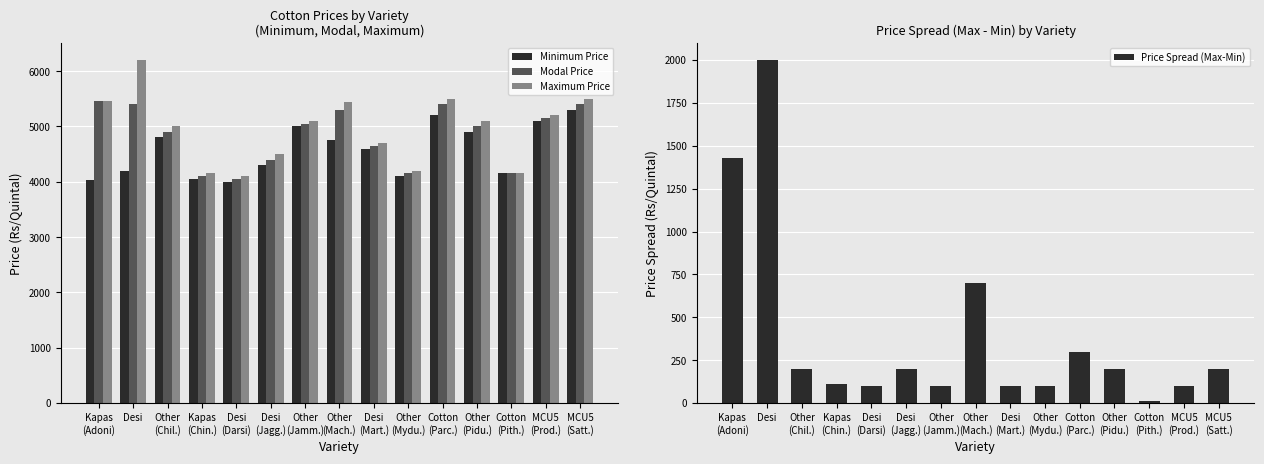

The value of Maximum Price at MCU5
(Prod.) is 5200. True or false?

True